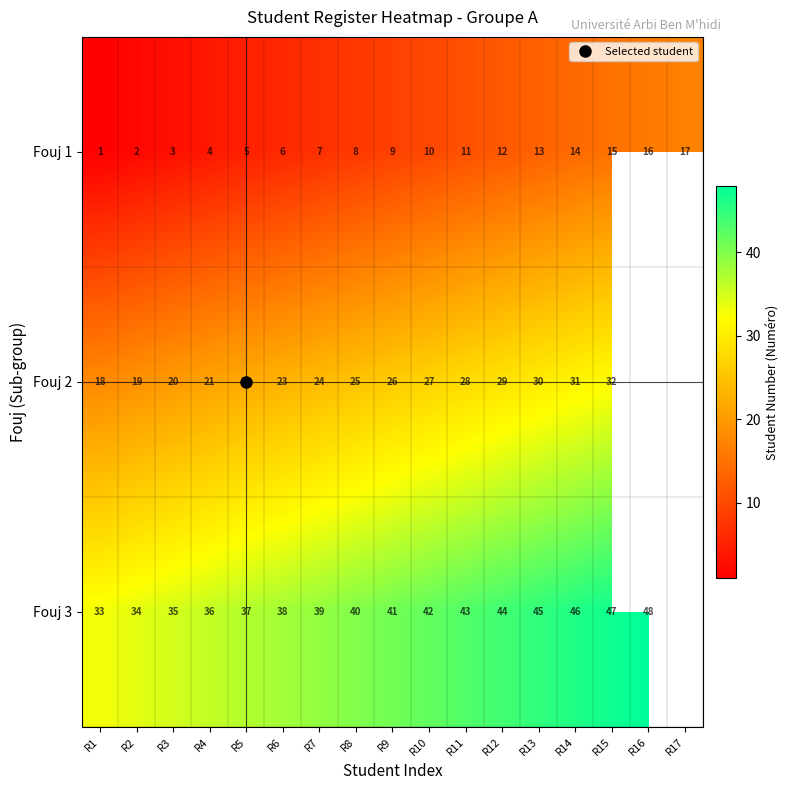

Read the Fouj 2 value at R3.

20.0